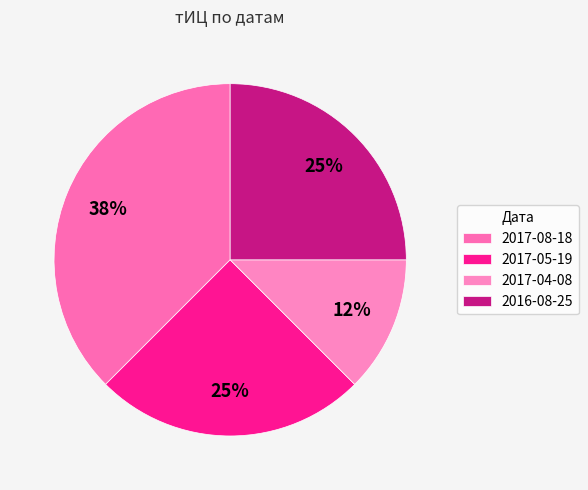

Does 2016-08-25 represent more than half of the total?

No